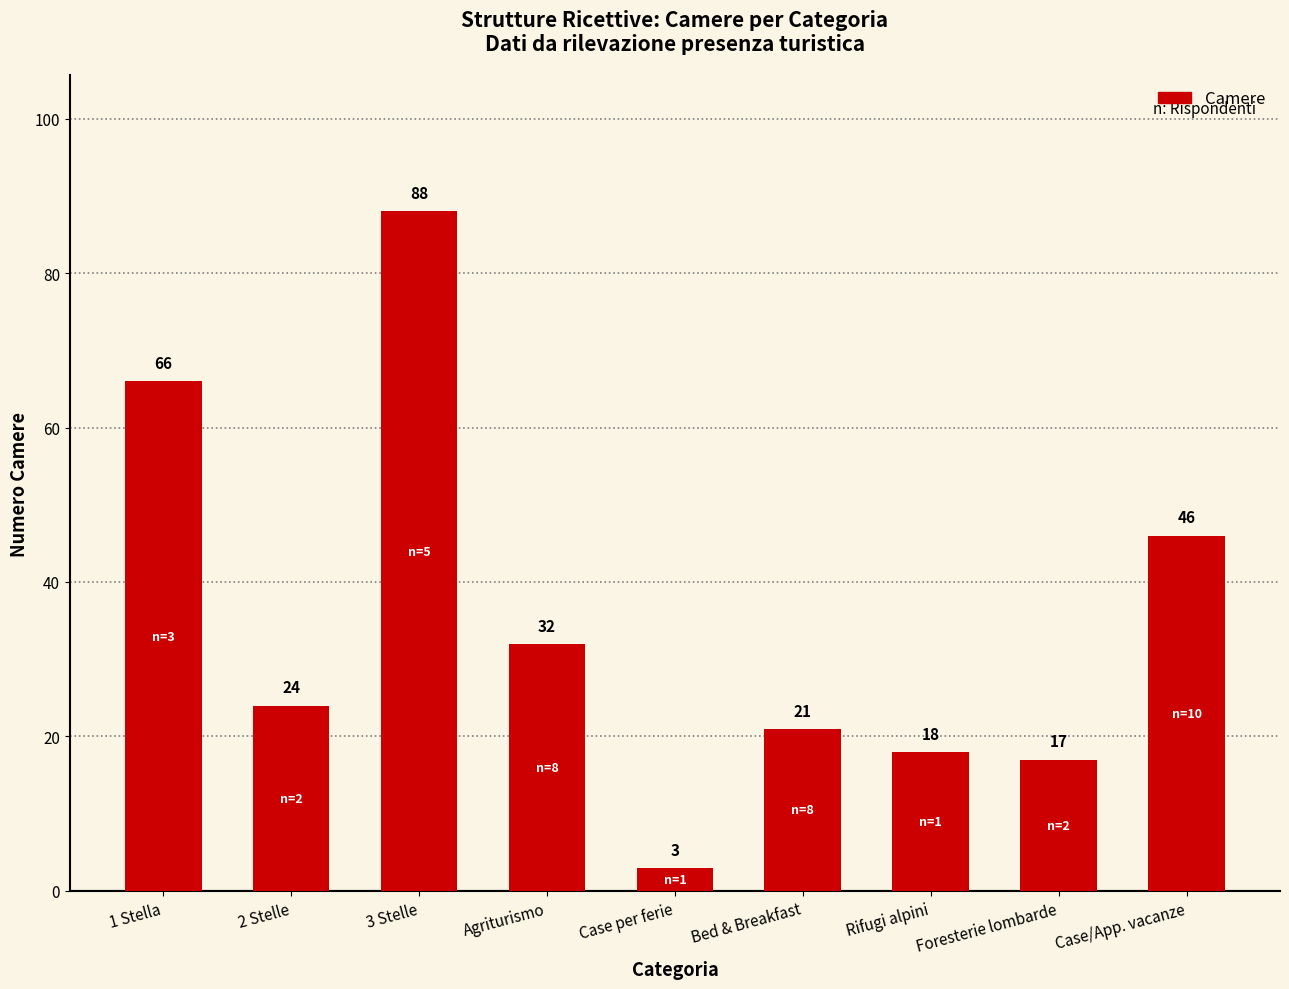

At which label is the value closest to 45?

Case/App. vacanze